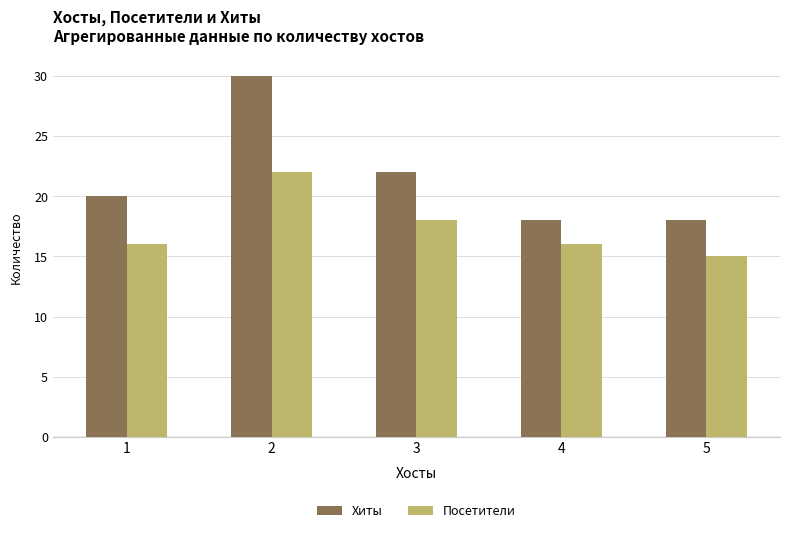

List the series in order of their peak value, lowest first.

Посетители, Хиты